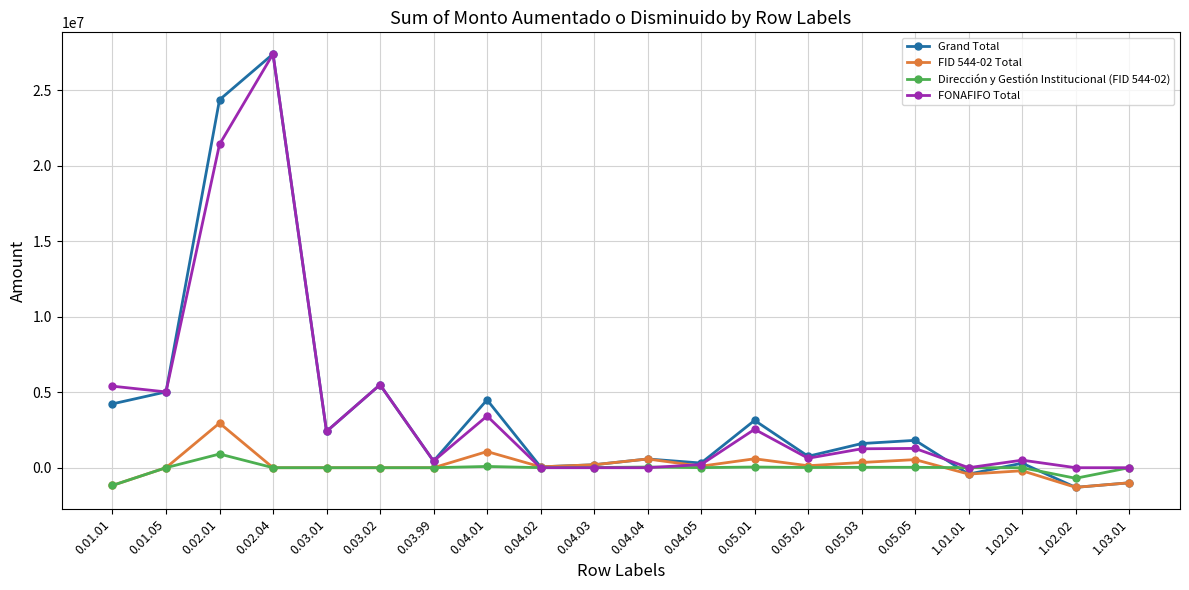

What is the label of the 5th point from the left?

0.03.01